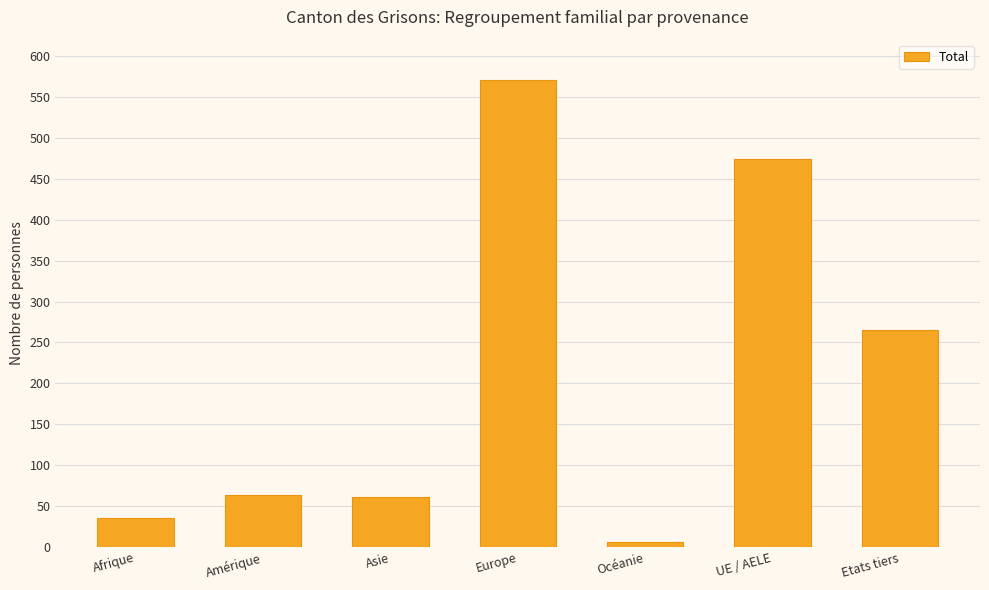

How many data points are less than 64?

3